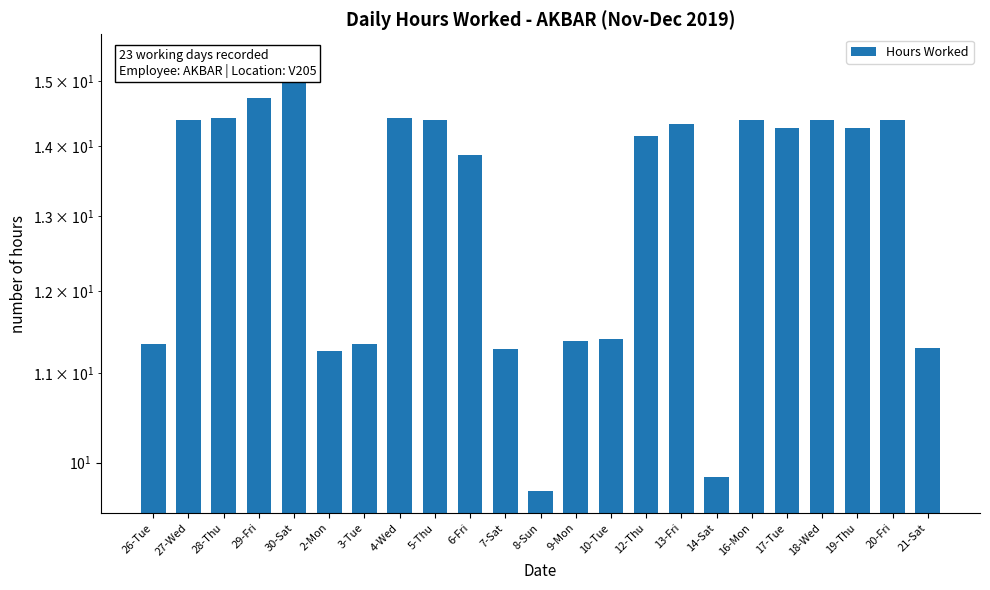

At which label does the data first exceed 14?

27-Wed